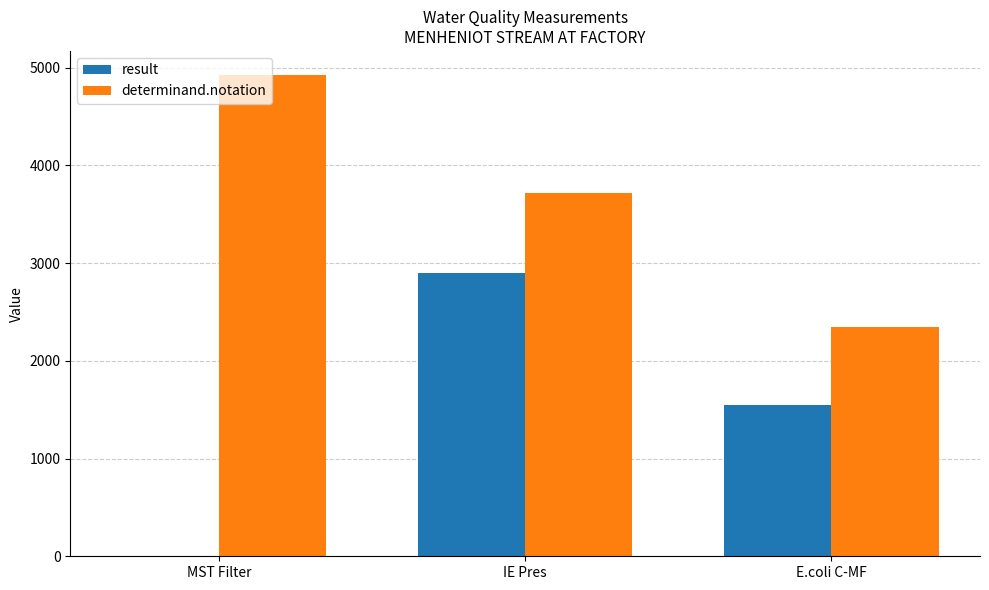

Reading left to right, transcribe all the data shown in this chart.

result: 2	2900	1545
determinand.notation: 4926	3722	2348